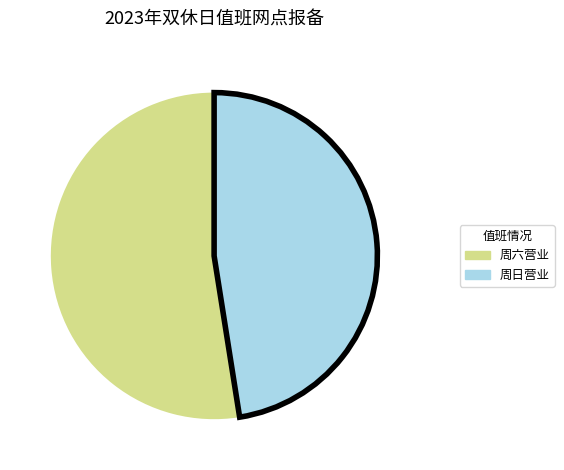

Does any single category account for the majority?

Yes